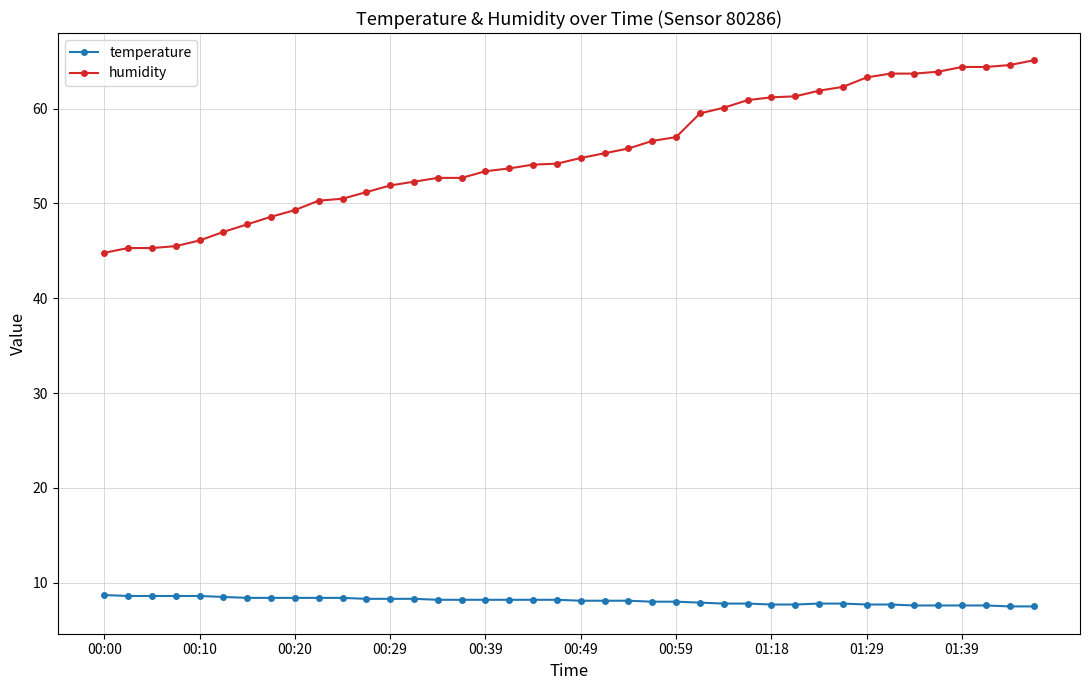

Which series has the widest spread of values?

humidity